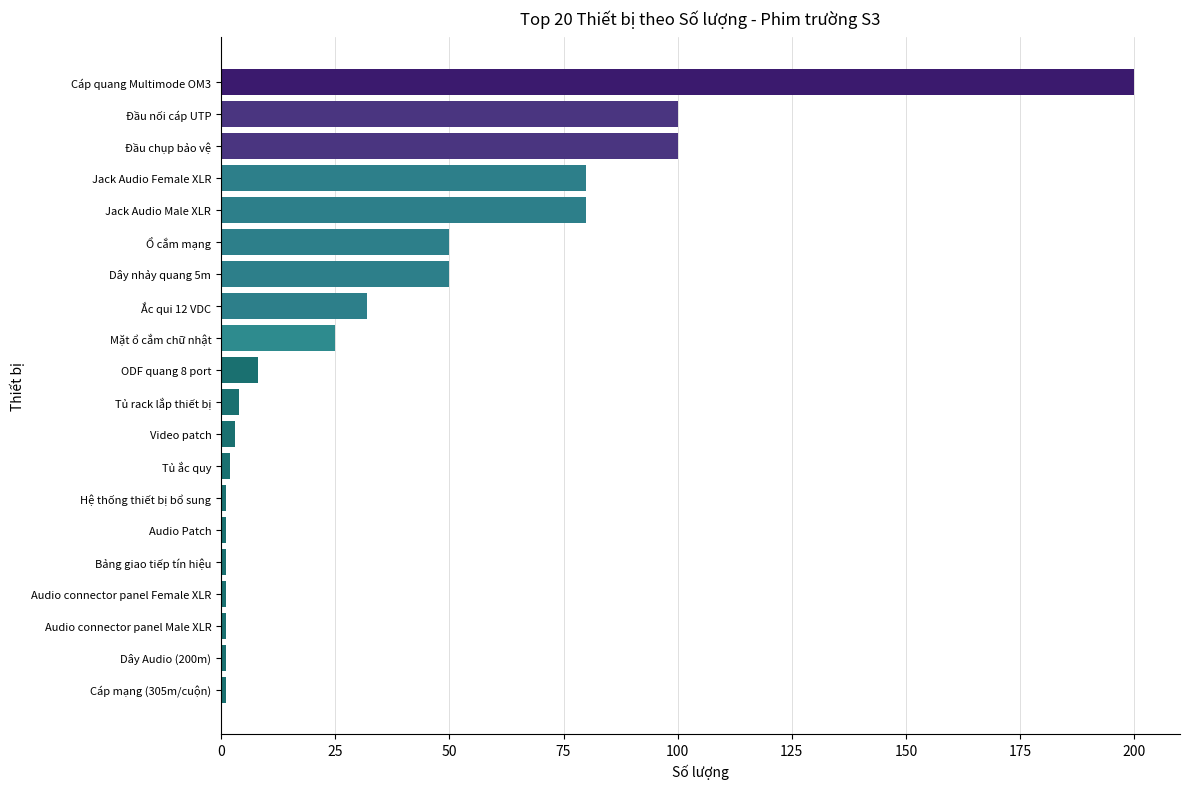

What is the label of the 15th bar from the top?

Audio Patch